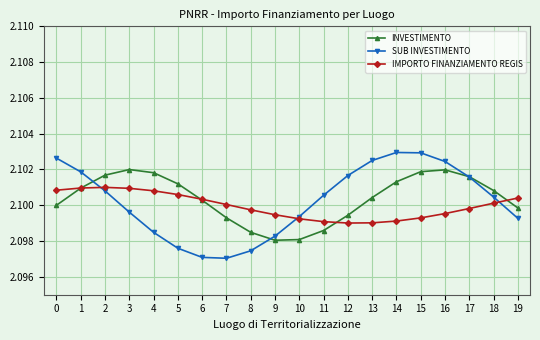

Is the value of SUB INVESTIMENTO at 11 greater than the value of IMPORTO FINANZIAMENTO REGIS at 15?

Yes